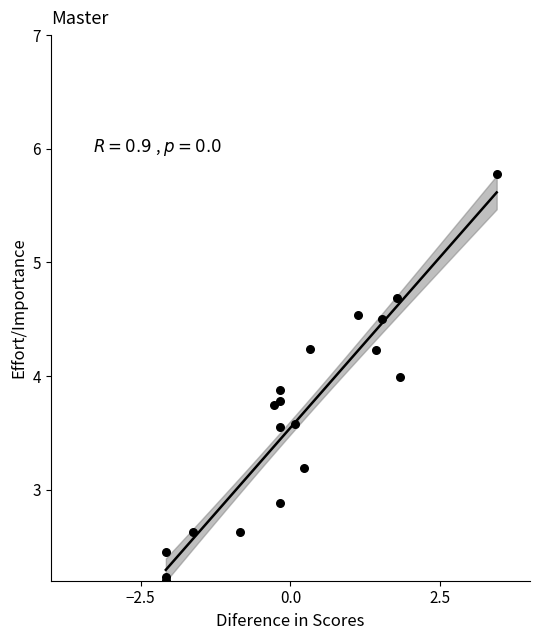

What Y value in the scatter plot is closest to 3?

2.9